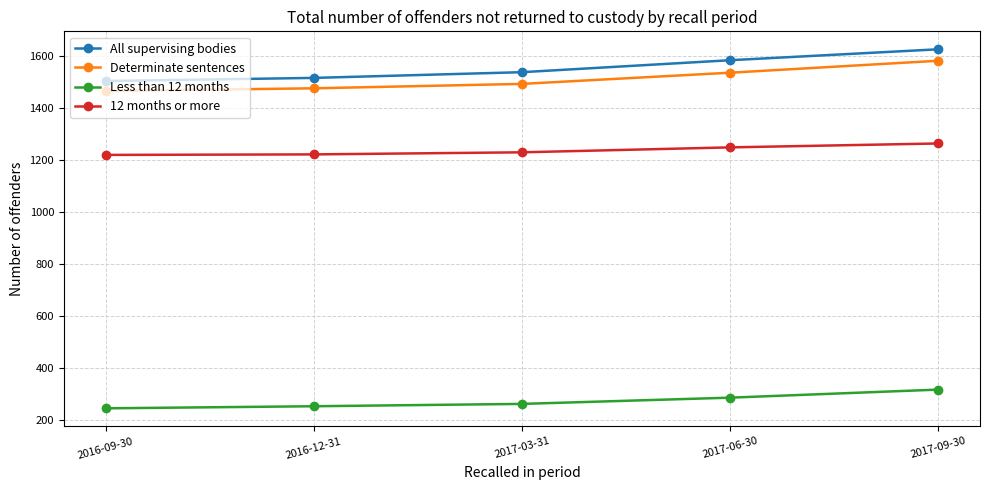

Rank the series by their maximum value, from lowest to highest.

Less than 12 months, 12 months or more, Determinate sentences, All supervising bodies